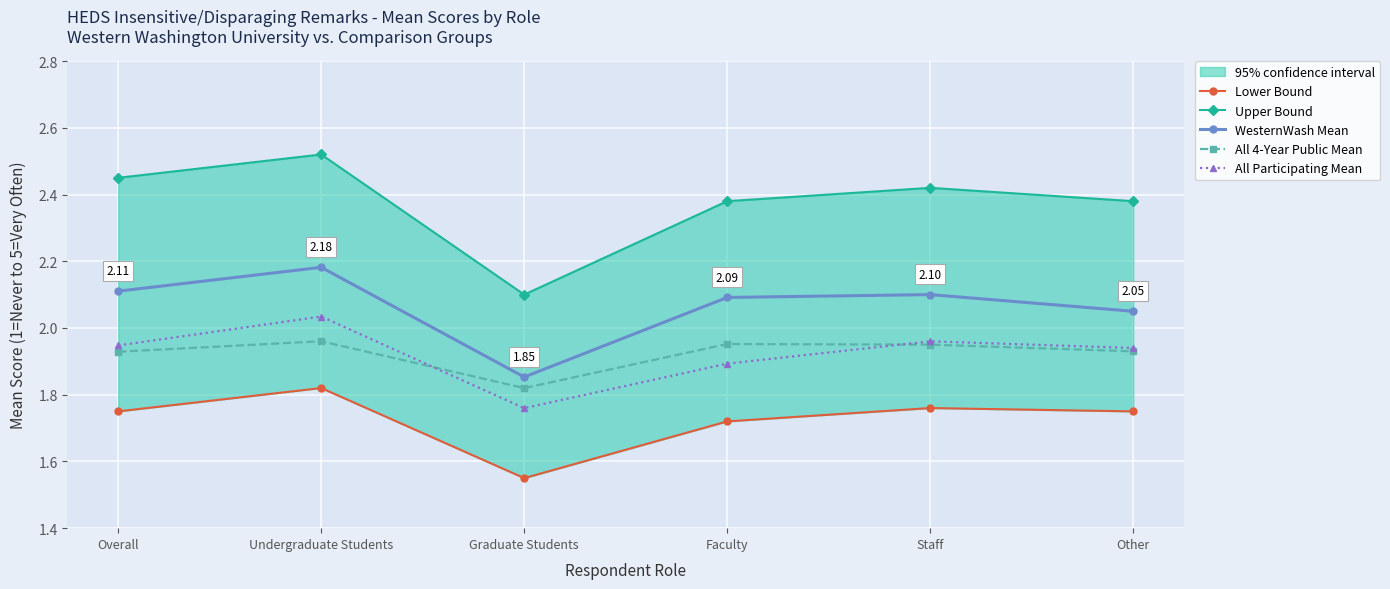

How many All 4-Year Public Mean values are between 1 and 2?

6